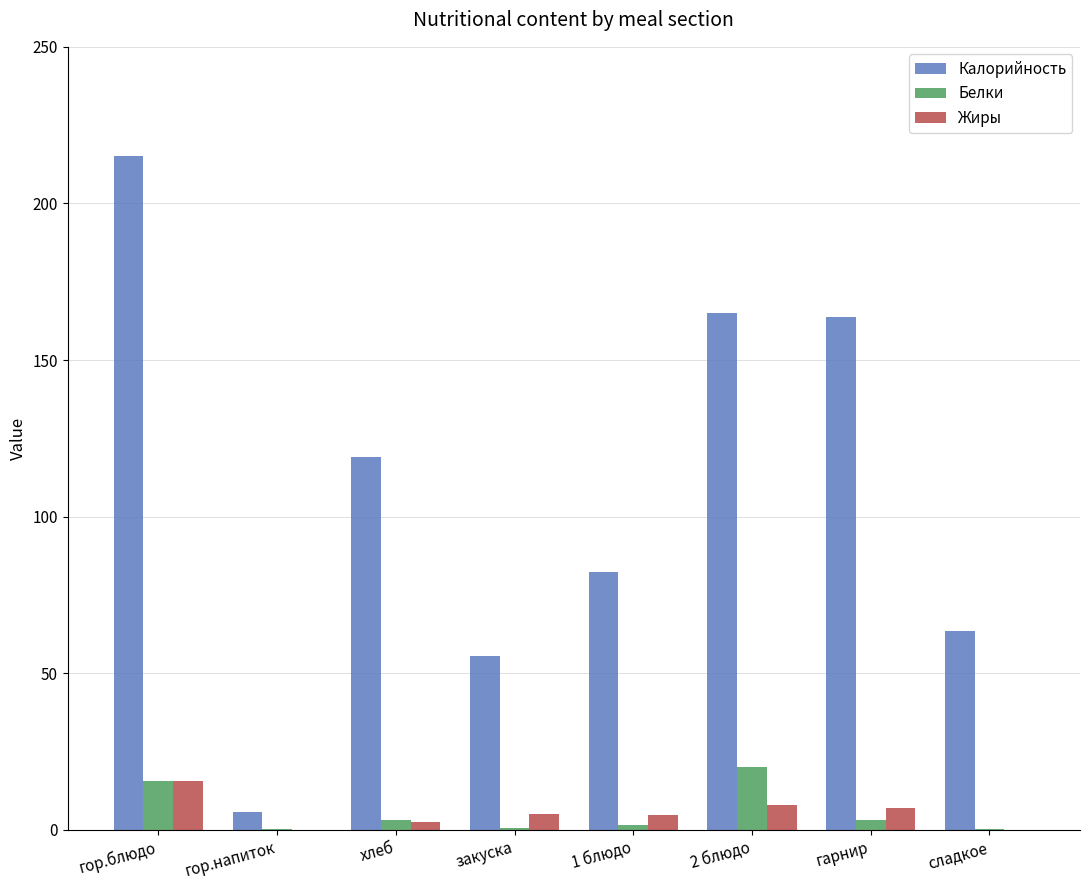

At which label does Белки first exceed 3?

гор.блюдо